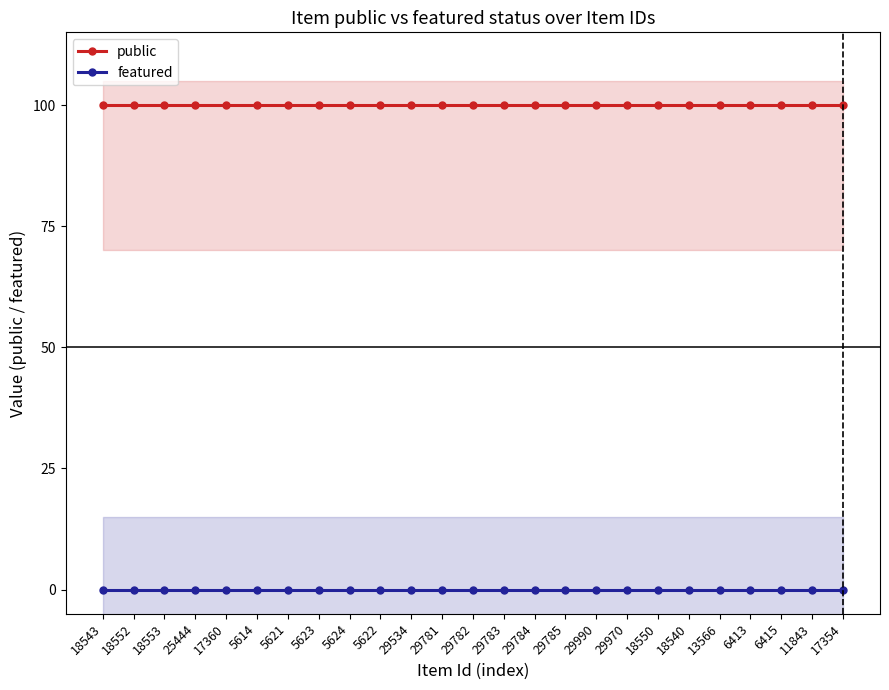

What is the total value across all series at 5623?

1